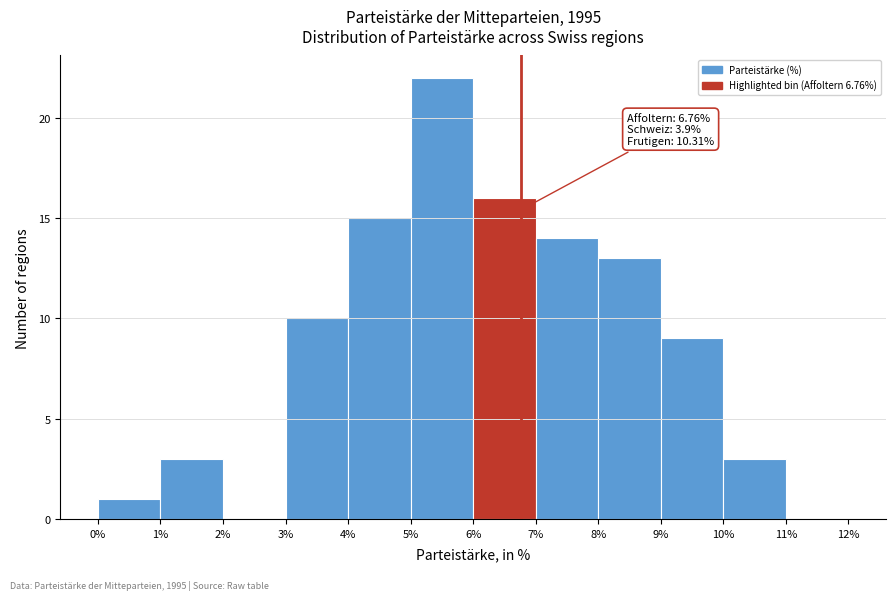

Over which range of the x-axis is the bar tallest?

5% to 6%